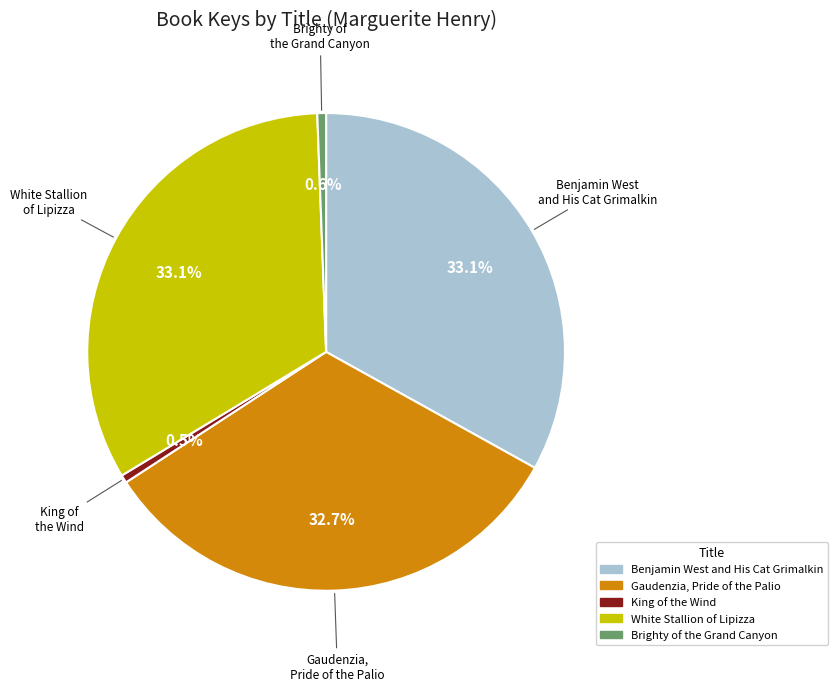

What percentage is NOT represented by White Stallion of Lipizza?

66.9%